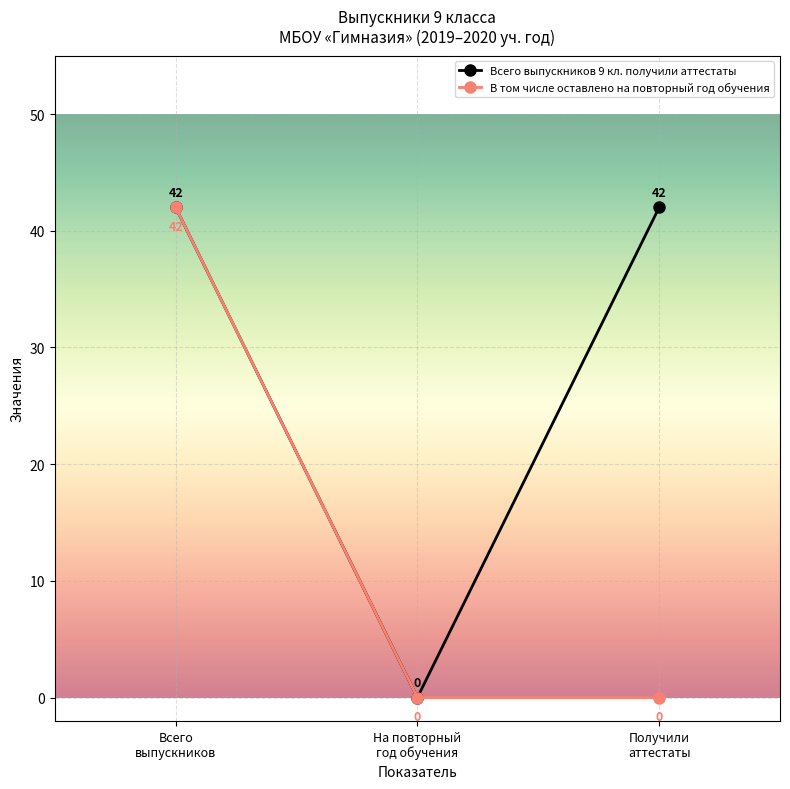

The Всего выпускников 9 кл. получили аттестаты series shows 0 at На повторный
год обучения. True or false?

True